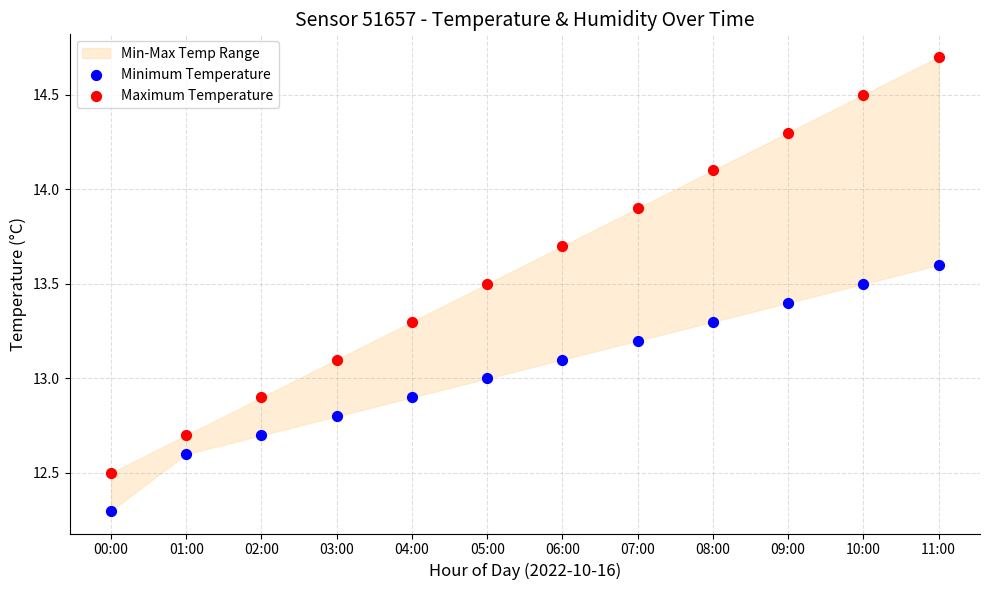

In the Minimum Temperature series, what Y value is closest to 12?

12.3